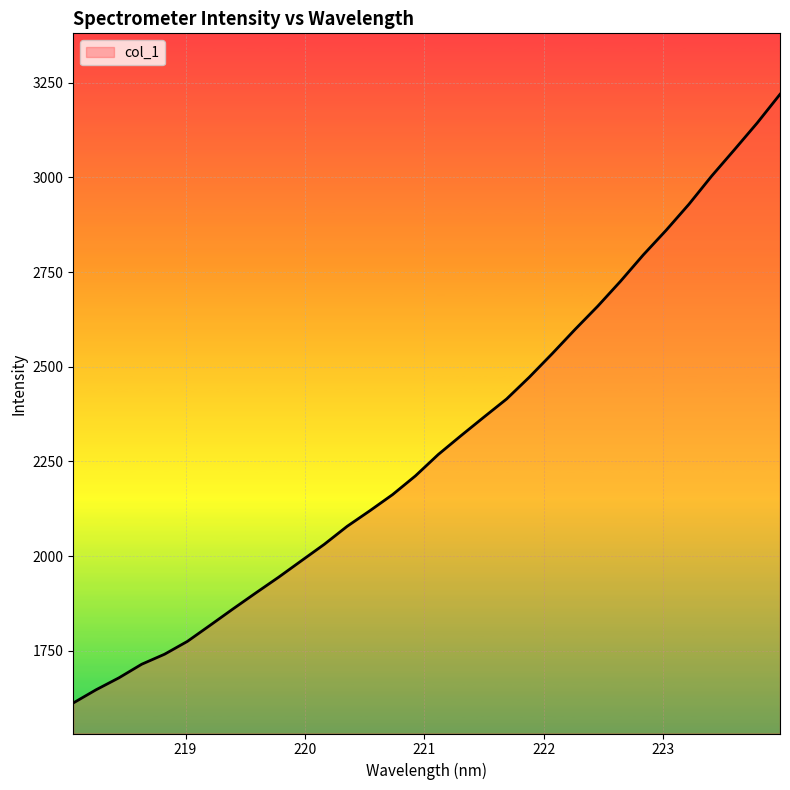

What is the minimum value shown in the chart?

1612.3